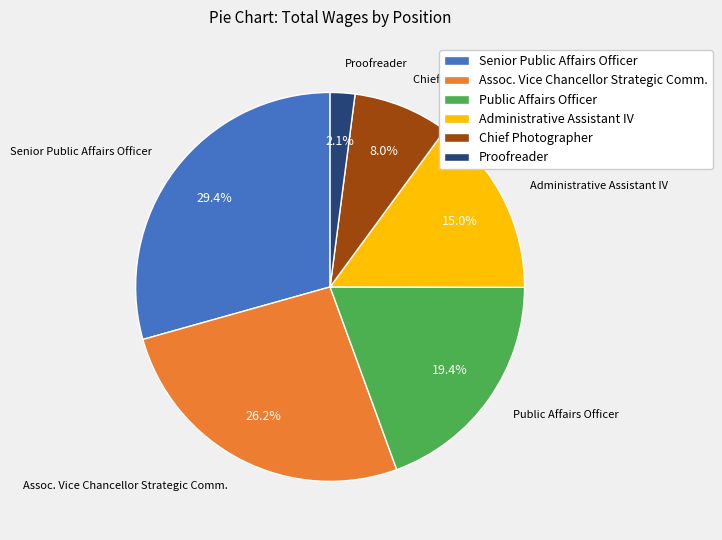

Between Assoc. Vice Chancellor Strategic Comm. and Administrative Assistant IV, which is larger?

Assoc. Vice Chancellor Strategic Comm.